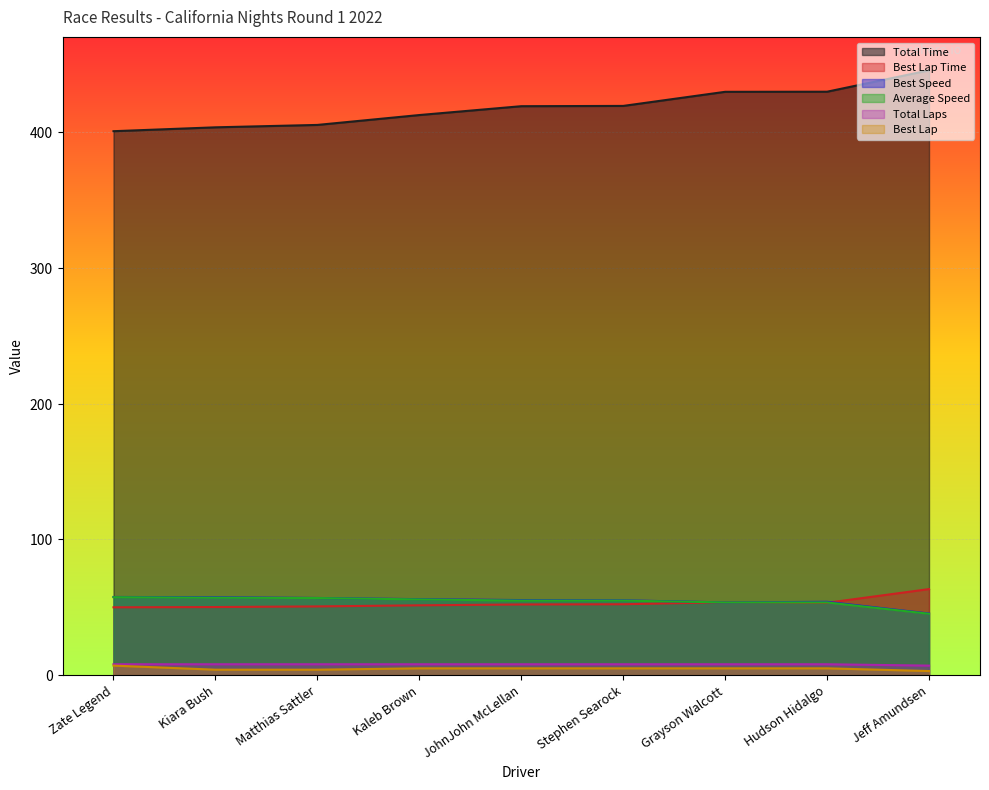

How many data points in Total Time are above 419?

5